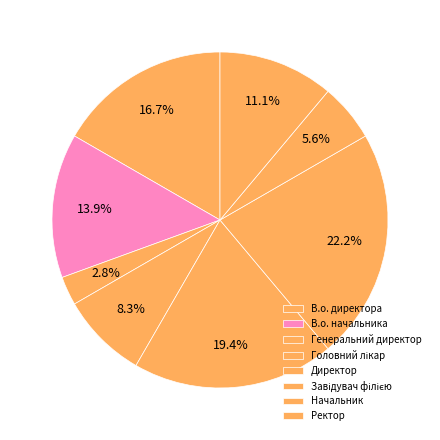

How many segments does this pie chart have?

8